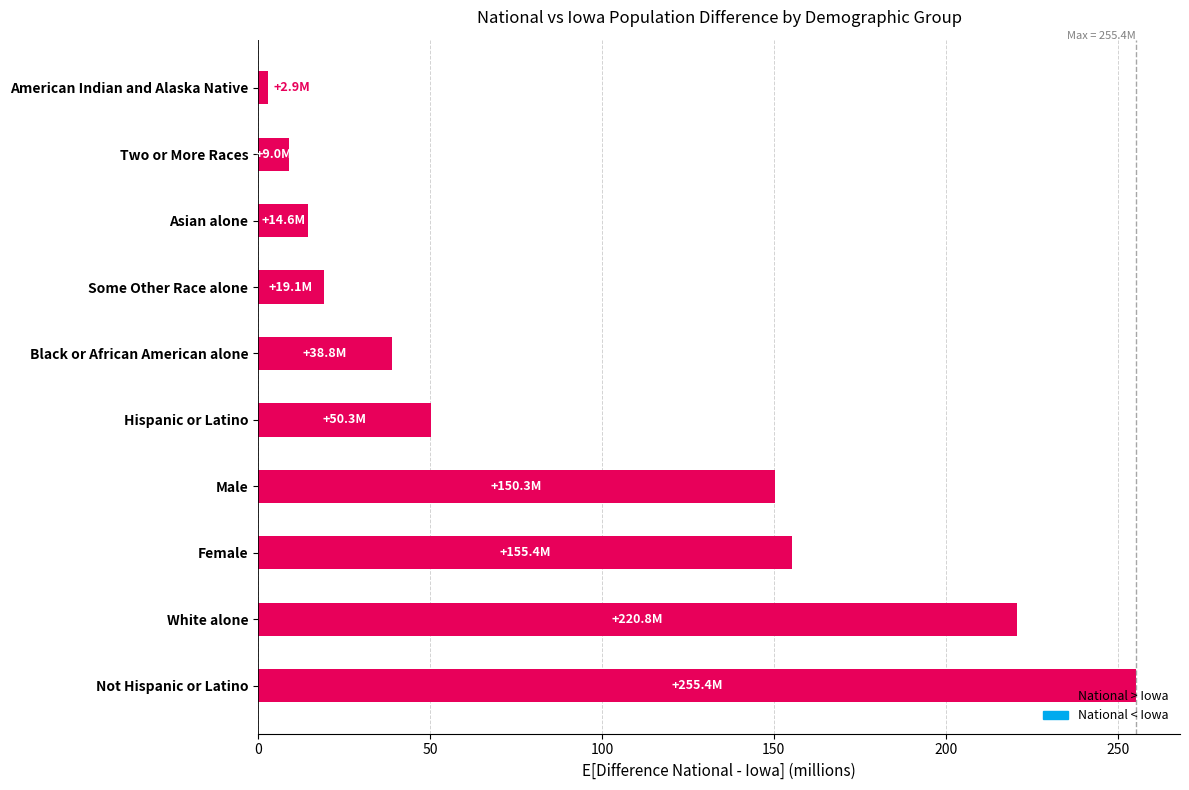

Which has a higher value, Asian alone or Male?

Male